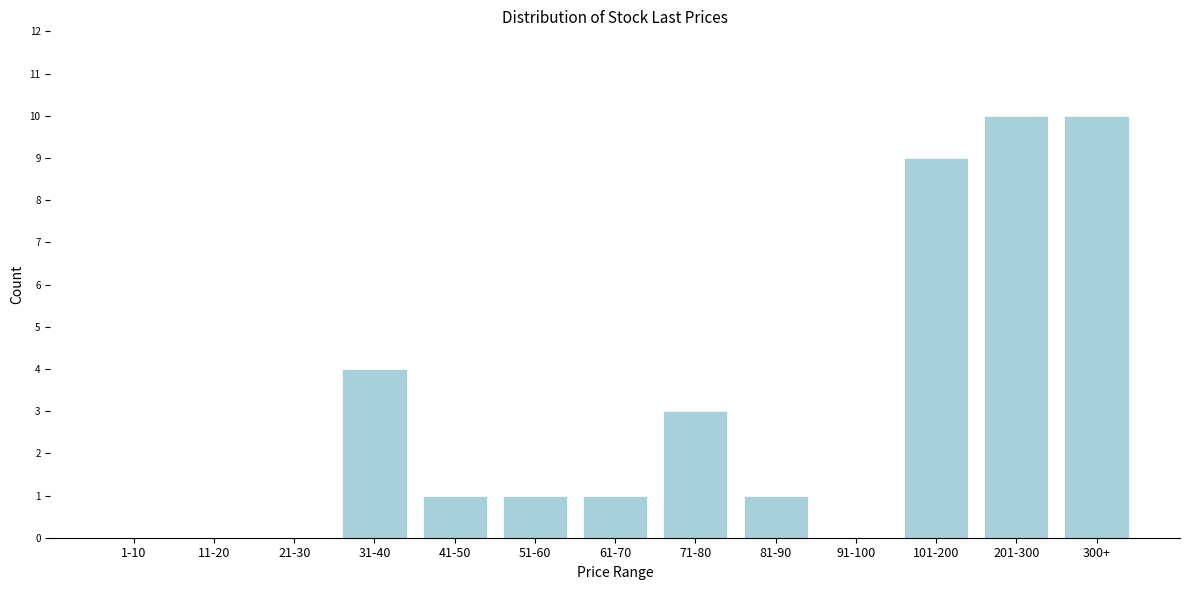

Reading left to right, what are all the values shown in this chart?

1-10=0	11-20=0	21-30=0	31-40=4	41-50=1	51-60=1	61-70=1	71-80=3	81-90=1	91-100=0	101-200=9	201-300=10	300+=10